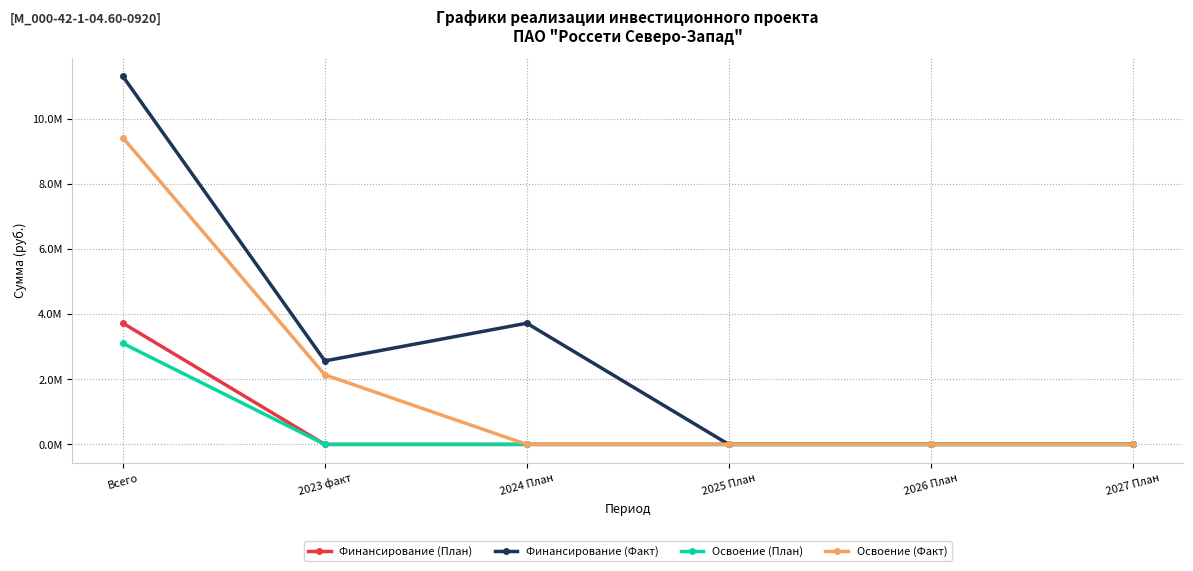

Which has a higher value, 2026 План or 2027 План?

2026 План